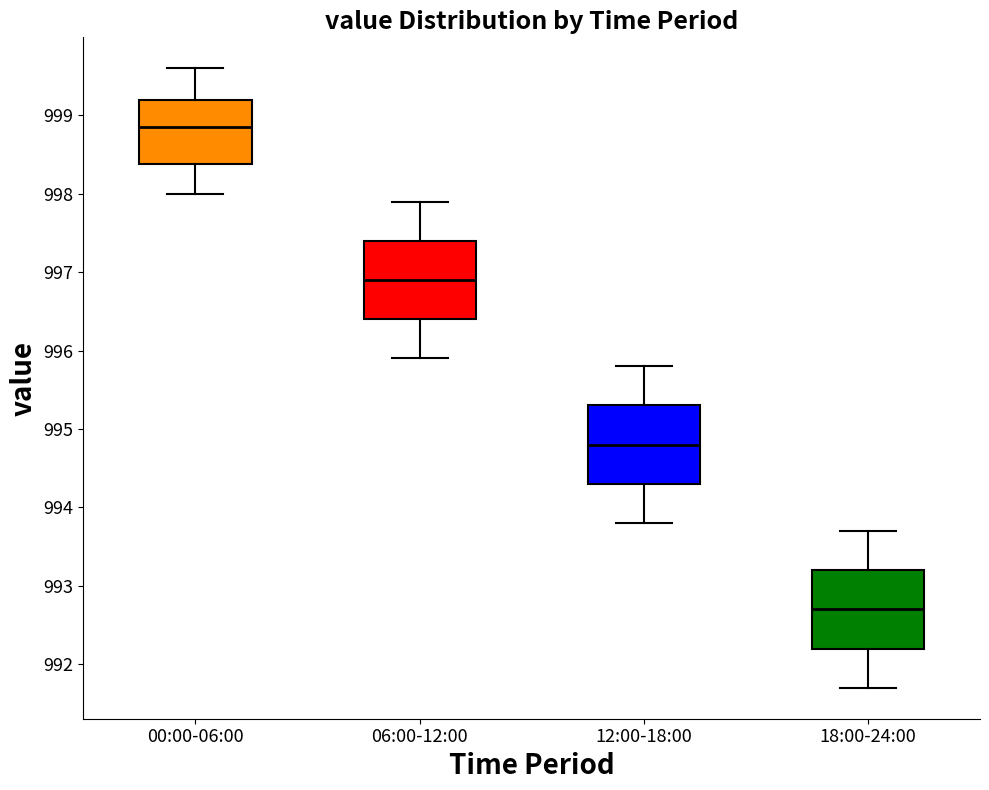

Reading left to right, read every box against the y-axis: the position of its median line, the range the box covers, and the ends of its whiskers. The values are not printed on the chart, so give them approximately, as read against the axis.

00:00-06:00: median 998.9, box 998.4 to 999.2, whiskers 998.0 to 999.6
06:00-12:00: median 996.9, box 996.4 to 997.4, whiskers 995.9 to 997.9
12:00-18:00: median 994.8, box 994.3 to 995.3, whiskers 993.8 to 995.8
18:00-24:00: median 992.7, box 992.2 to 993.2, whiskers 991.7 to 993.7